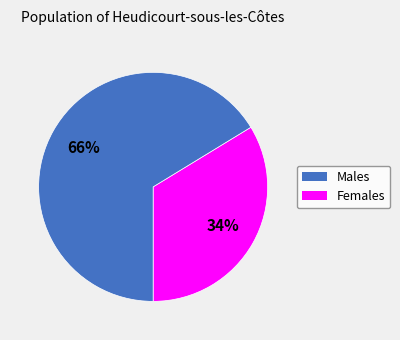

Is there any slice that represents more than half of the pie?

Yes